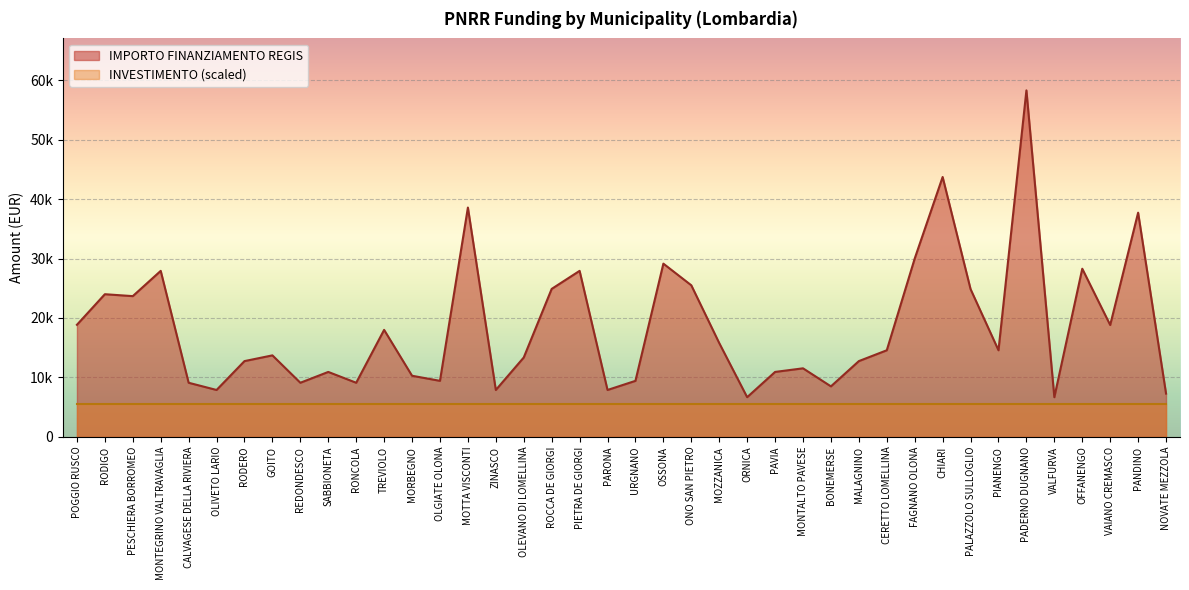

Reading left to right, list all the values displayed in this chart.

18854	23996	23673	27922	9105	7891	12747	13712	9105	10926	9105	17997	10284	9427	38565	7891	13354	24887	27922	7891	9427	29136	25494	15782	6677	10926	11533	8498	12747	14568	29995	43707	24853	14568	58272	6677	28281	18817	37708	7284